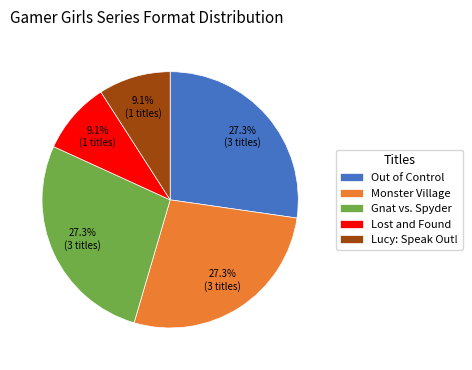

To the nearest percent, what is the difference between the largest and smallest slice percentages?

18%